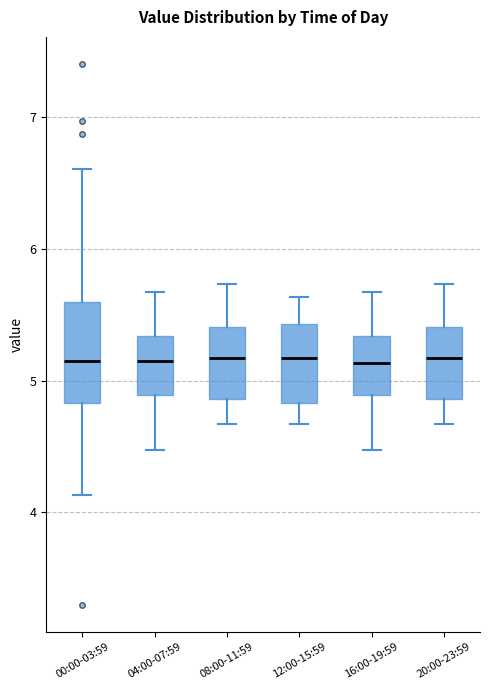

Comparing the boxes themselves (not the whiskers), which one is the tallest?

00:00-03:59